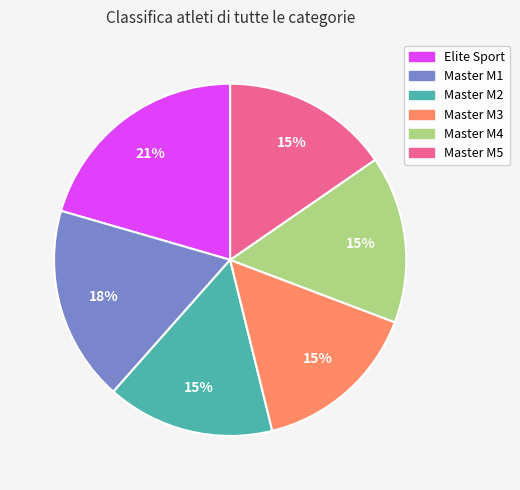

To the nearest percent, what is the average slice percentage?

17%